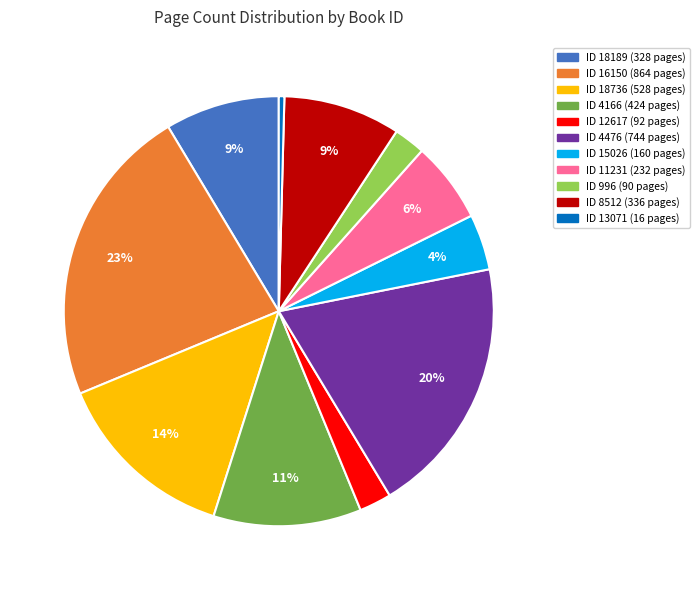

How many segments does this pie chart have?

11